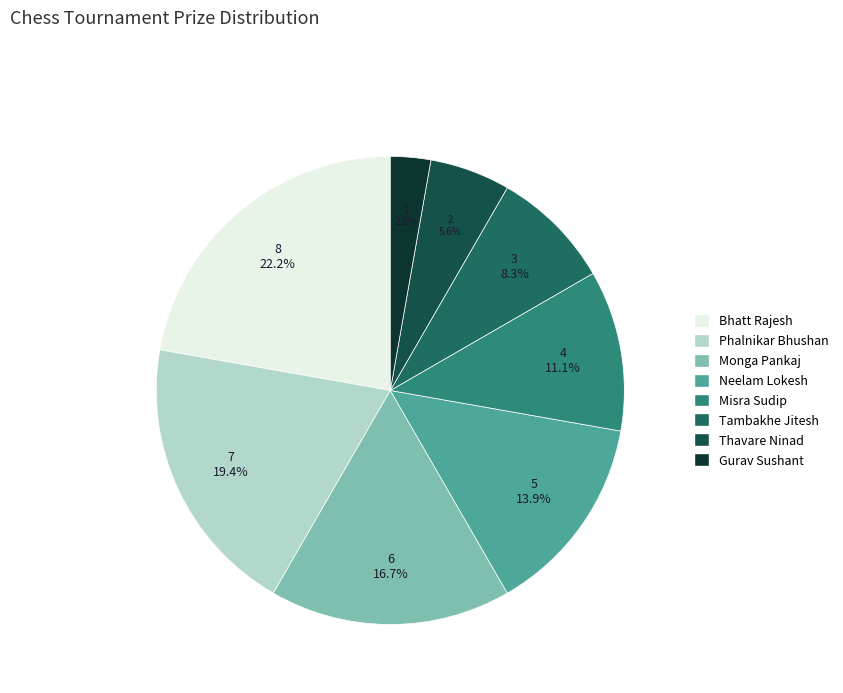

True or false: Phalnikar Bhushan accounts for 19% of the total.

True